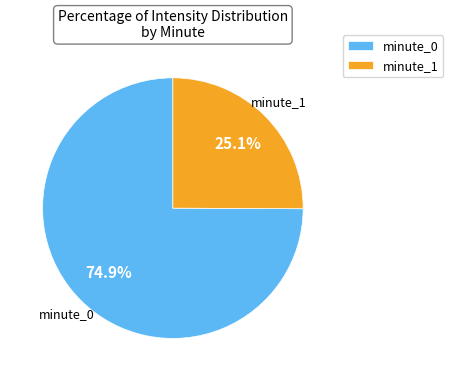

Which slice is the smallest?

minute_1